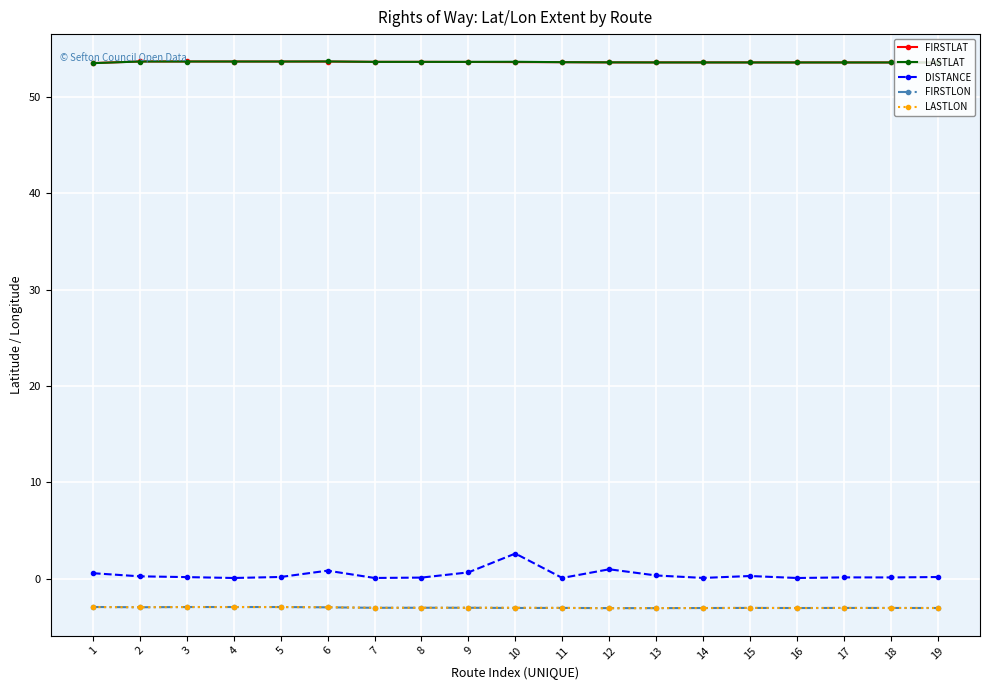

True or false: FIRSTLAT and DISTANCE intersect in this chart.

False